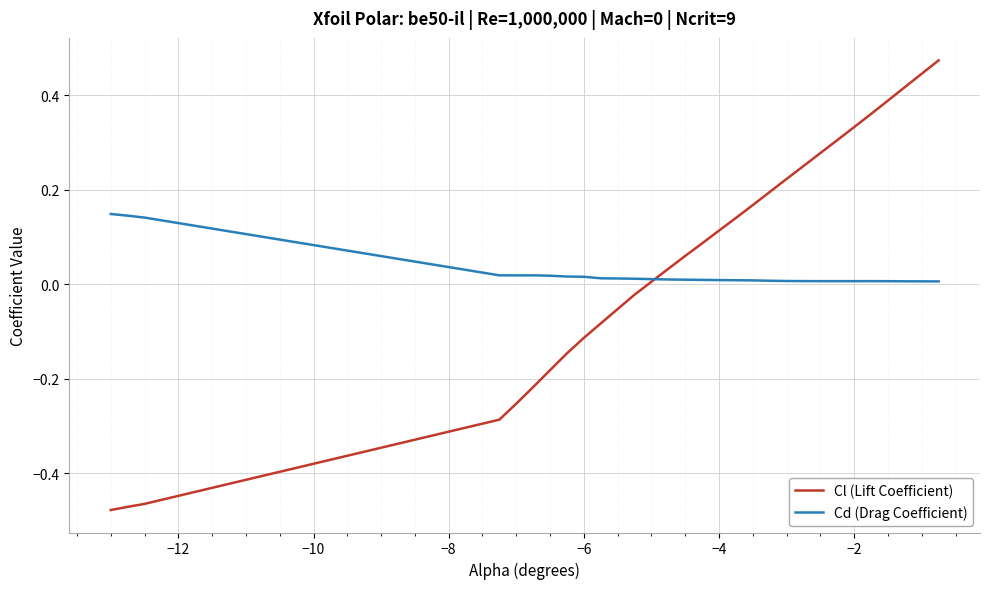

How many distinct data groups are displayed?

2